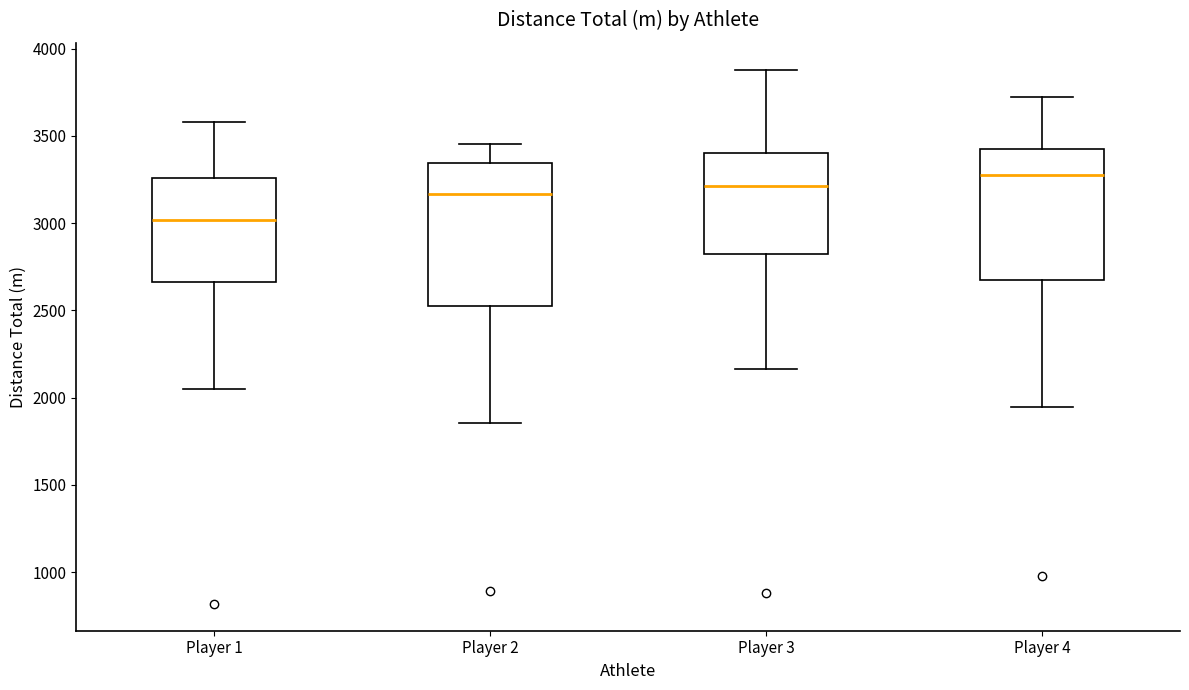

Reading left to right, read every box against the y-axis: the position of its median line, the range the box covers, and the ends of its whiskers. The values are not printed on the chart, so give them approximately, as read against the axis.

Player 1: median 3000, box 2650 to 3250, whiskers 2050 to 3600
Player 2: median 3150, box 2500 to 3350, whiskers 1850 to 3450
Player 3: median 3200, box 2800 to 3400, whiskers 2150 to 3900
Player 4: median 3250, box 2700 to 3400, whiskers 1950 to 3700